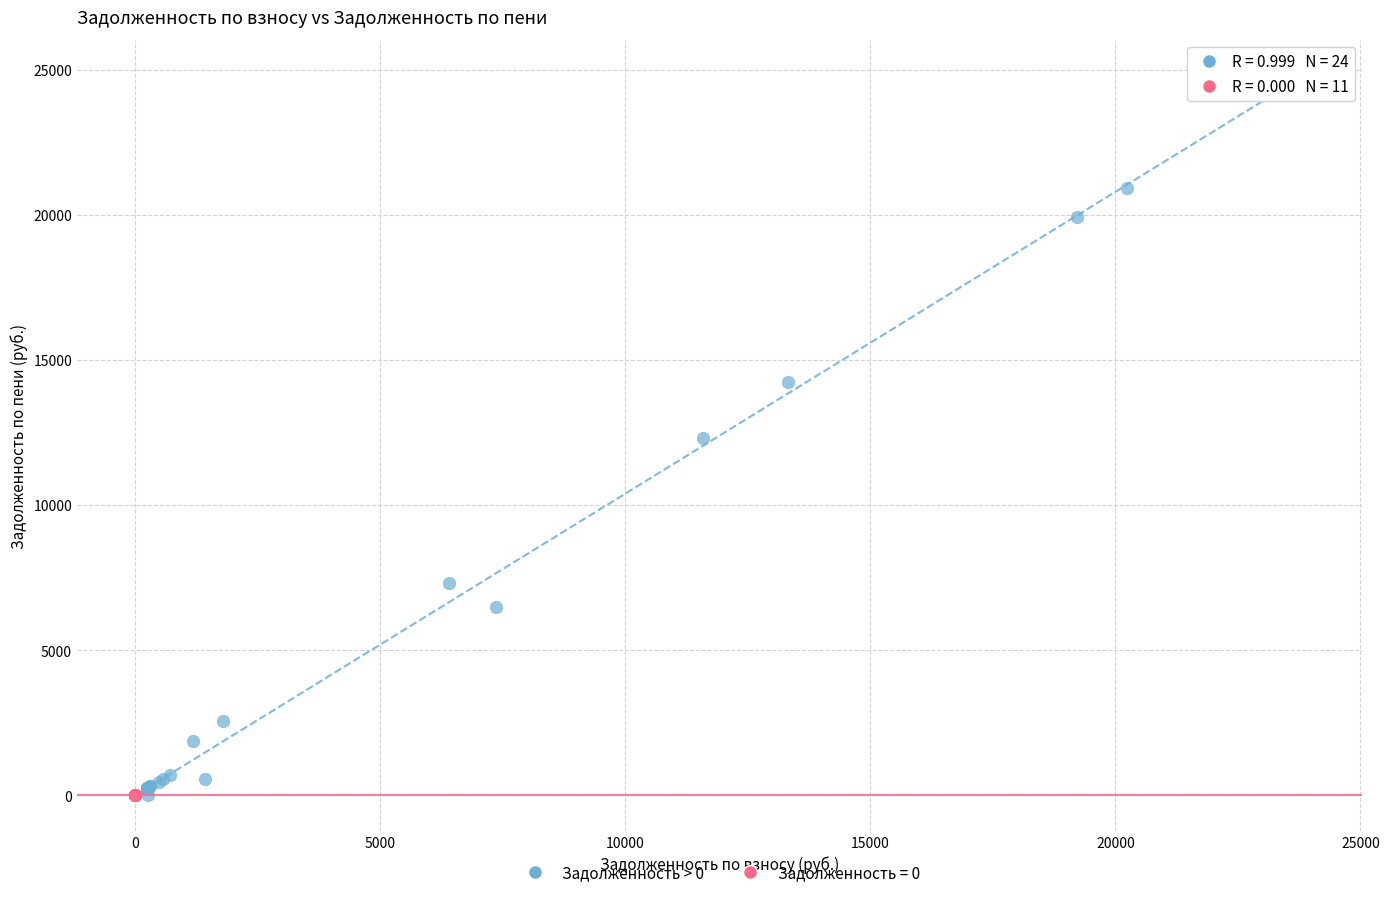

Which series reaches the maximum Y coordinate?

Задолженность > 0